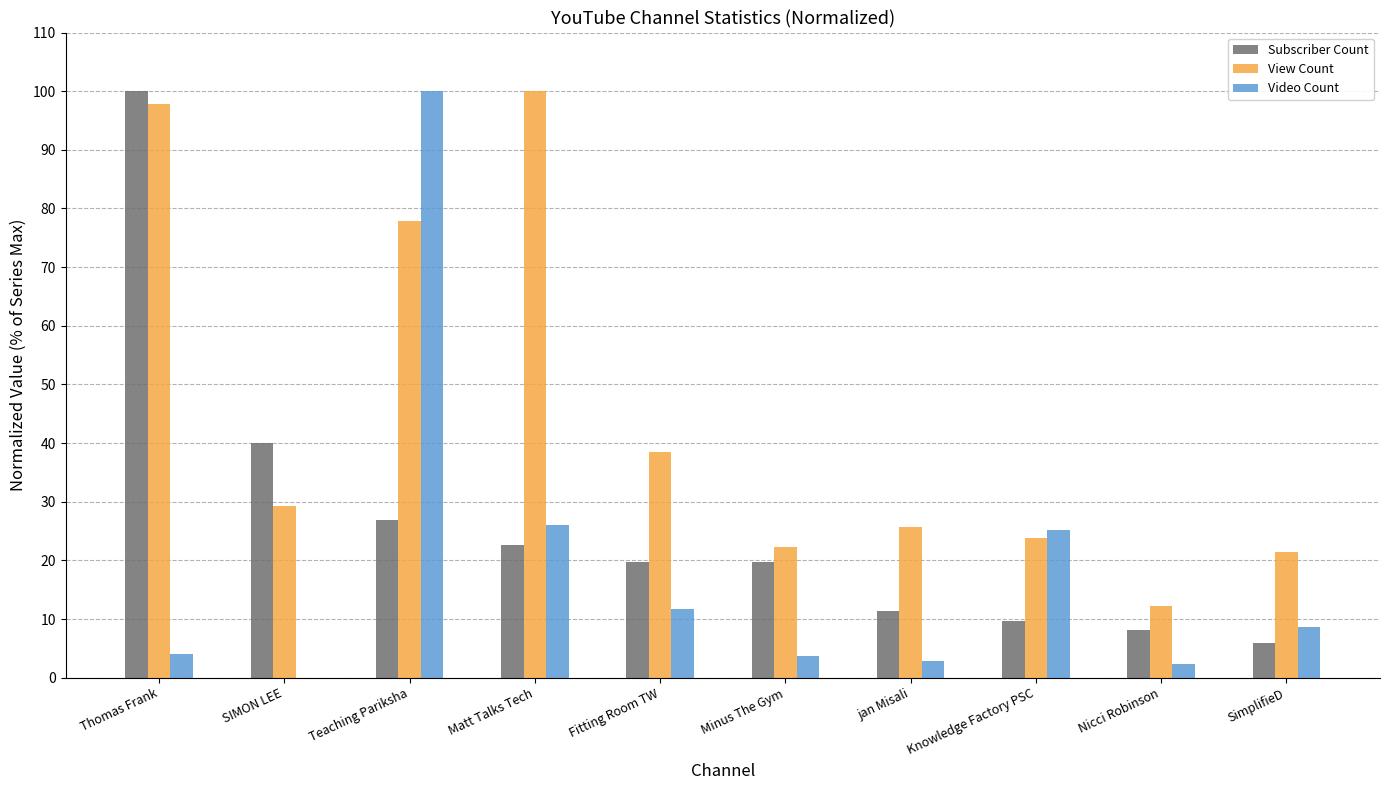

Are the bars grouped side by side (vs. stacked)?

Yes